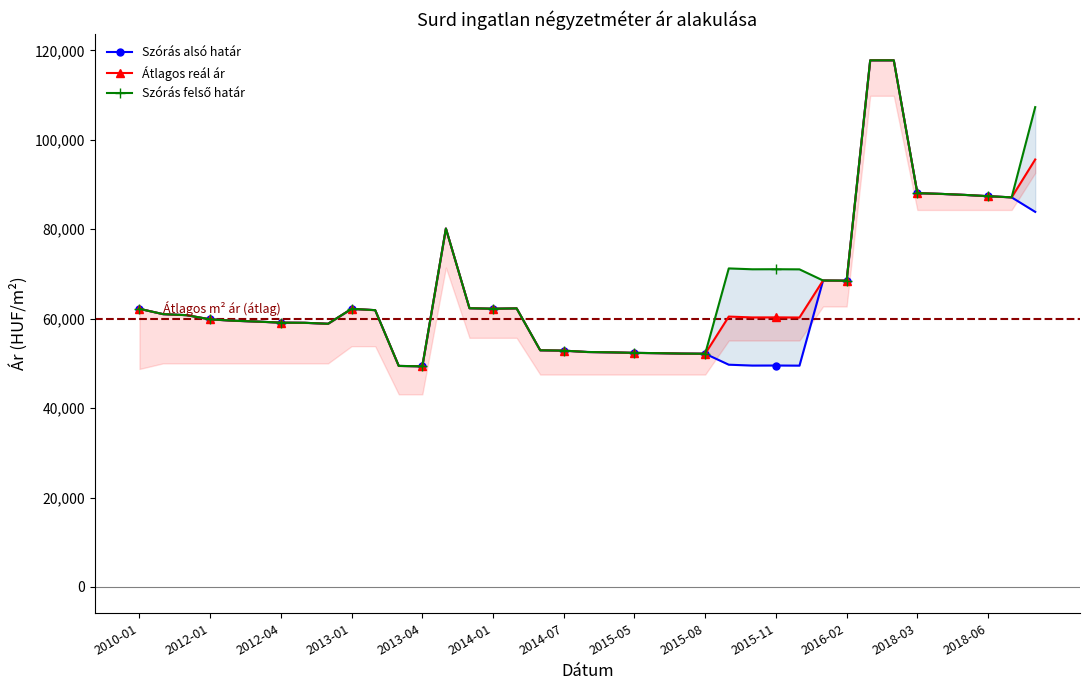

Reading right to left, transcribe all the data shown in this chart.

Szórás alsó határ: 83886	87129	87394	87682	87909	88075	117778	117778	68501	68535	49494	49523	49509	49703	52156	52195	52285	52351	52468	52547	52851	52931	62303	62225	62335	80159	49343	49432	61904	62195	58859	59079	59110	59348	59540	59846	60783	61018	62203
Átlagos reál ár: 95598	87129	87394	87682	87909	88075	117778	117778	68501	68535	60261	60290	60276	60470	52156	52195	52285	52351	52468	52547	52851	52931	62303	62225	62335	80159	49343	49432	61904	62195	58859	59079	59110	59348	59540	59846	60783	61018	62203
Szórás felső határ: 107310	87129	87394	87682	87909	88075	117778	117778	68501	68535	71028	71057	71043	71237	52156	52195	52285	52351	52468	52547	52851	52931	62303	62225	62335	80159	49343	49432	61904	62195	58859	59079	59110	59348	59540	59846	60783	61018	62203